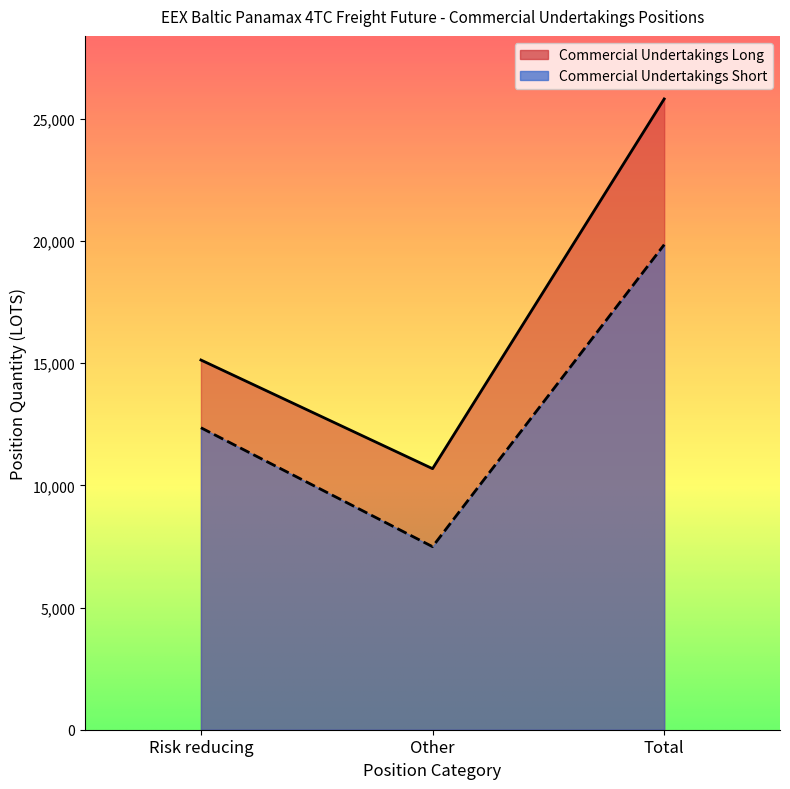

What is the highest value of the Commercial Undertakings Short series?

19855.5